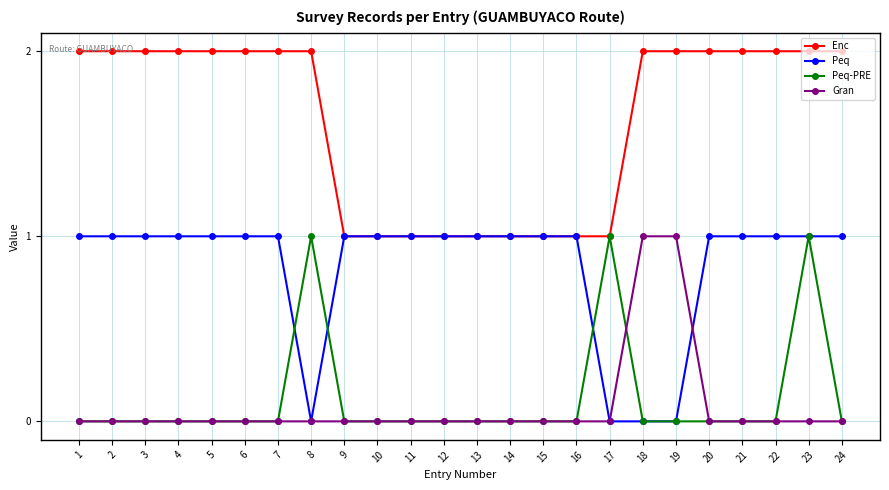

What is the total value across all series at 9?

2